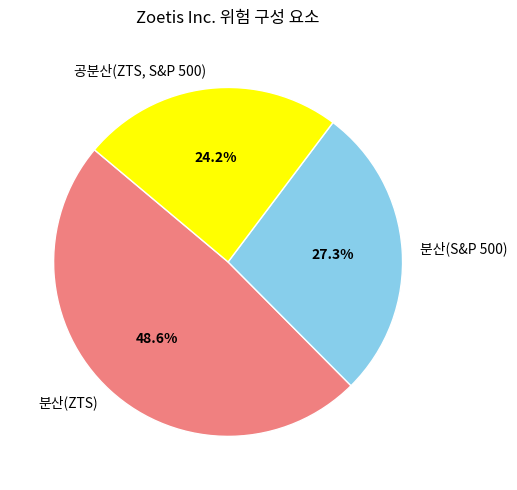

To the nearest percent, what percentage of the pie is 공분산(ZTS, S&P 500)?

24%